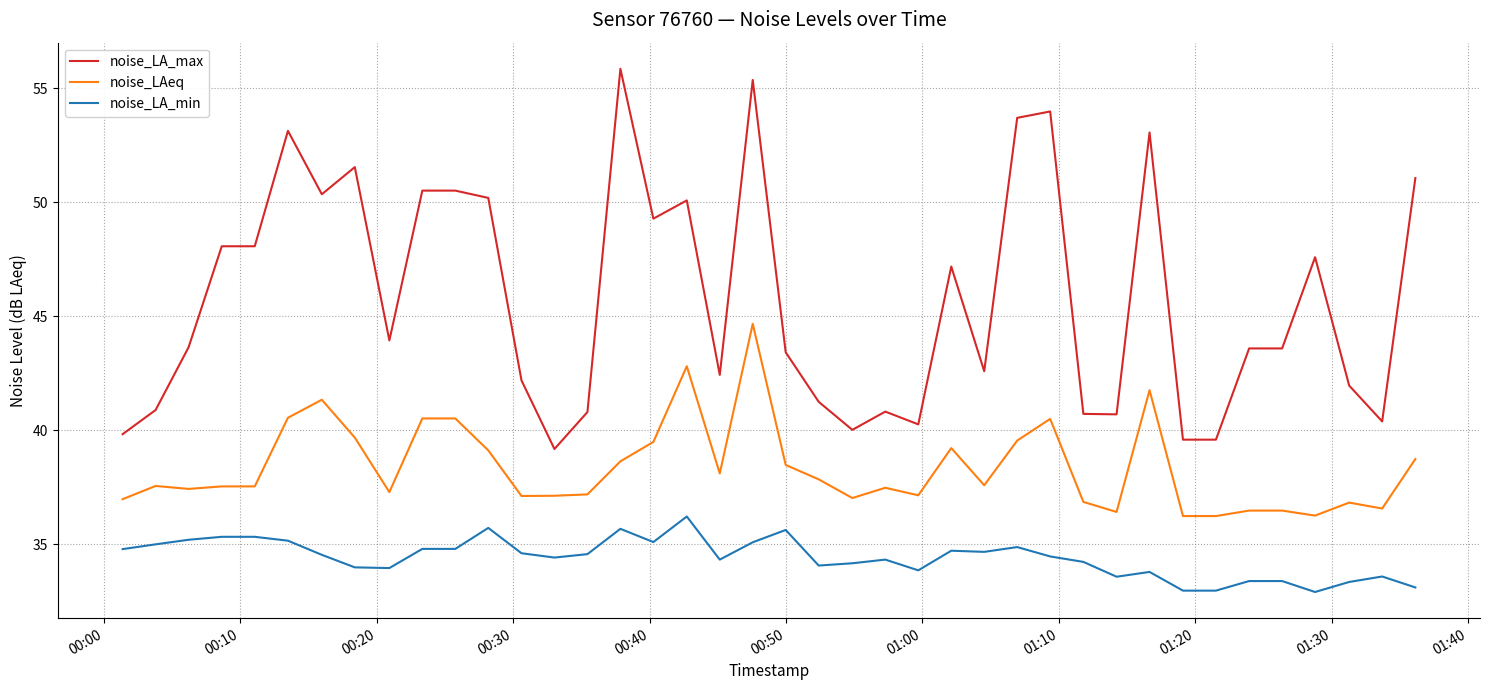

What is the greatest value displayed?

55.9